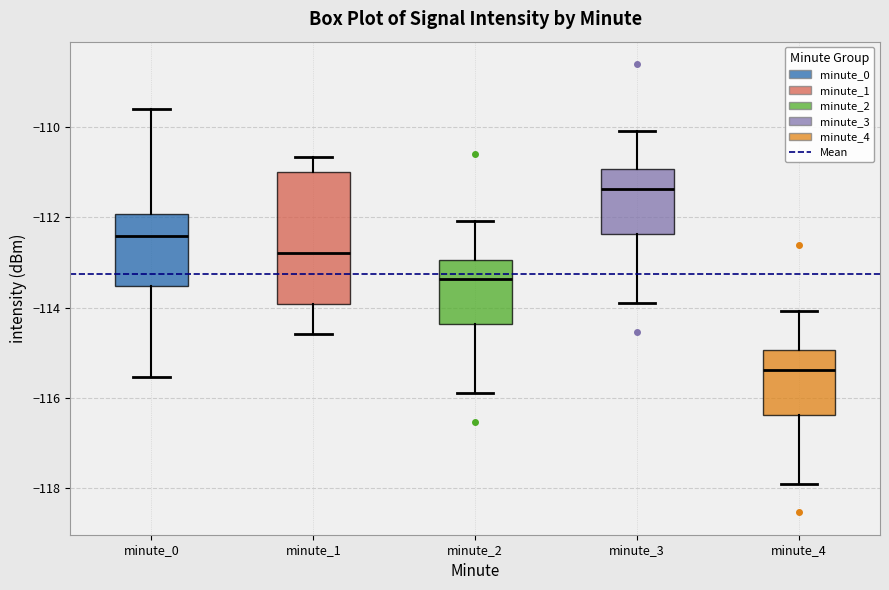

Where is the lower edge of the box for minute_4 on the y-axis? The values are not printed on the chart, so give them approximately, as read against the axis.

-116.4